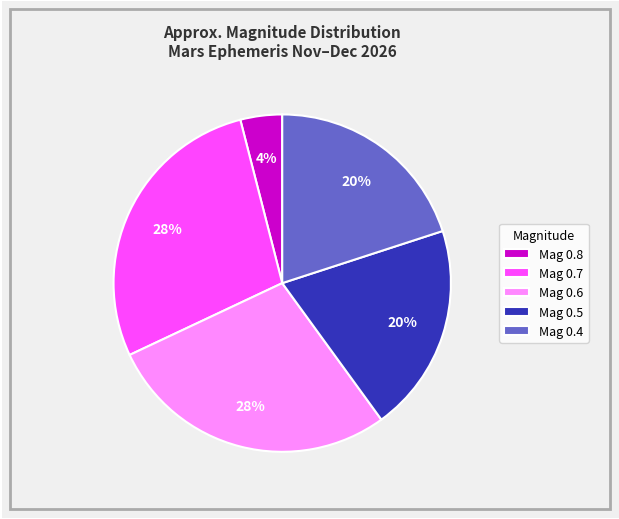

Which has a higher value, Mag 0.6 or Mag 0.4?

Mag 0.6